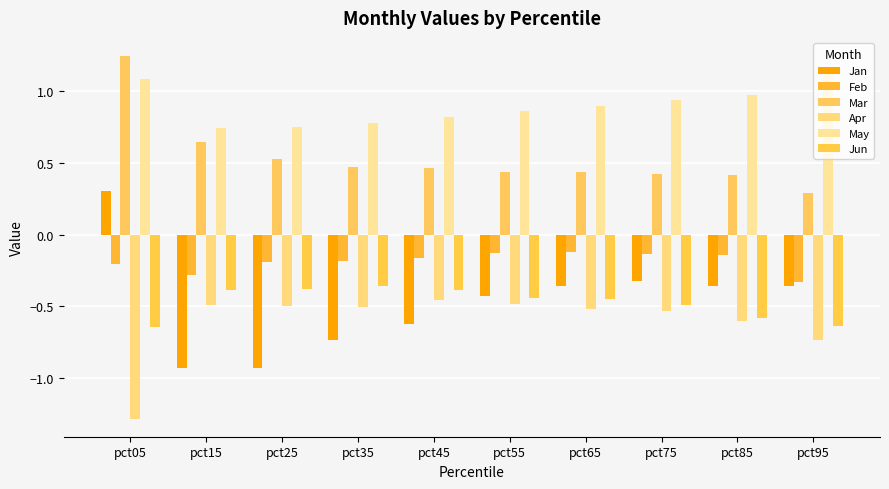

Reading right to left, extract all data points from this chart.

Jan: -0.4	-0.4	-0.3	-0.4	-0.4	-0.6	-0.7	-0.9	-0.9	0.3
Feb: -0.3	-0.1	-0.1	-0.1	-0.1	-0.2	-0.2	-0.2	-0.3	-0.2
Mar: 0.3	0.4	0.4	0.4	0.4	0.5	0.5	0.5	0.6	1.2
Apr: -0.7	-0.6	-0.5	-0.5	-0.5	-0.5	-0.5	-0.5	-0.5	-1.3
May: 1.1	1.0	0.9	0.9	0.9	0.8	0.8	0.7	0.7	1.1
Jun: -0.6	-0.6	-0.5	-0.4	-0.4	-0.4	-0.4	-0.4	-0.4	-0.6